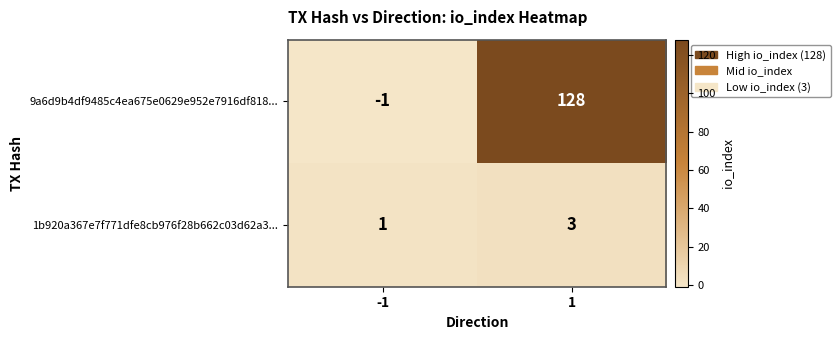

The value of 1b920a367e7f771dfe8cb976f28b662c03d62a3... at 1 is 3. True or false?

True